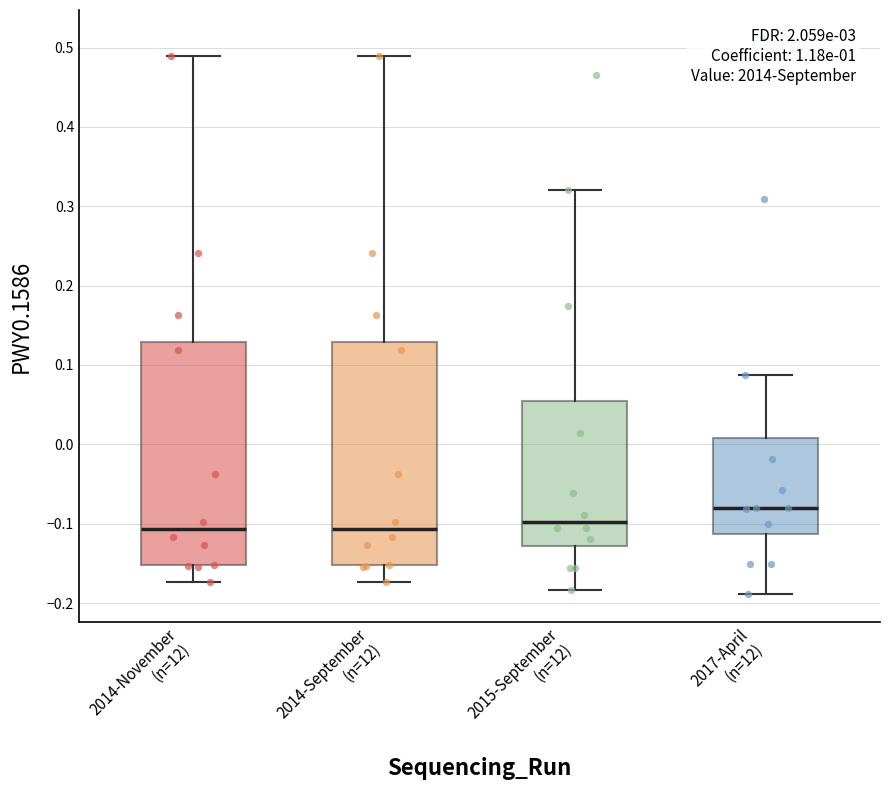

Reading left to right, transcribe this box plot: for each box, give where its median line is, the range the box spans, and where its two whiskers end, as read against the y-axis. The values are not printed on the chart, so give them approximately, as read against the axis.

2014-November (n=12): median -0.11, box -0.15 to 0.13, whiskers -0.17 to 0.49
2014-September (n=12): median -0.11, box -0.15 to 0.13, whiskers -0.17 to 0.49
2015-September (n=12): median -0.10, box -0.13 to 0.05, whiskers -0.18 to 0.32
2017-April (n=12): median -0.08, box -0.11 to 0.01, whiskers -0.19 to 0.09